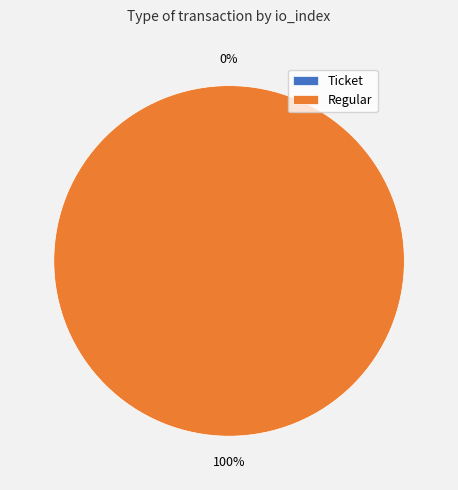

True or false: Regular accounts for 99% of the total.

False